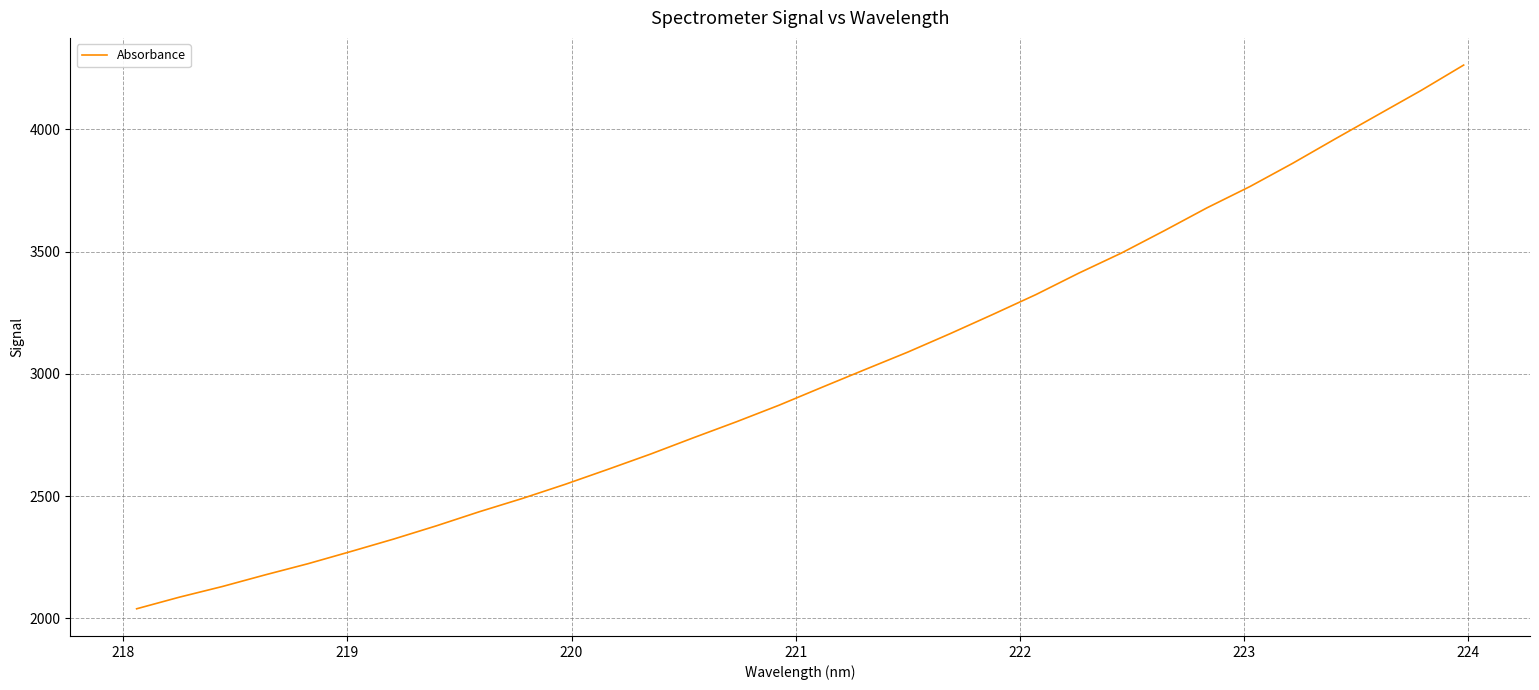

What is the minimum value shown in the chart?

2039.3